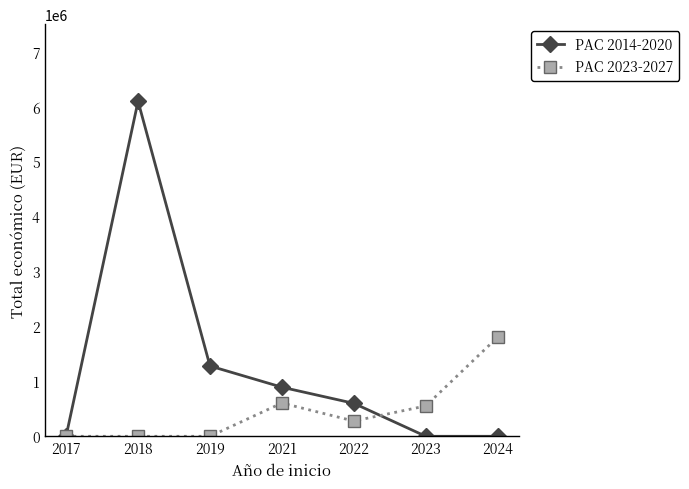

The PAC 2014-2020 series shows 1279438 at 2019. True or false?

True